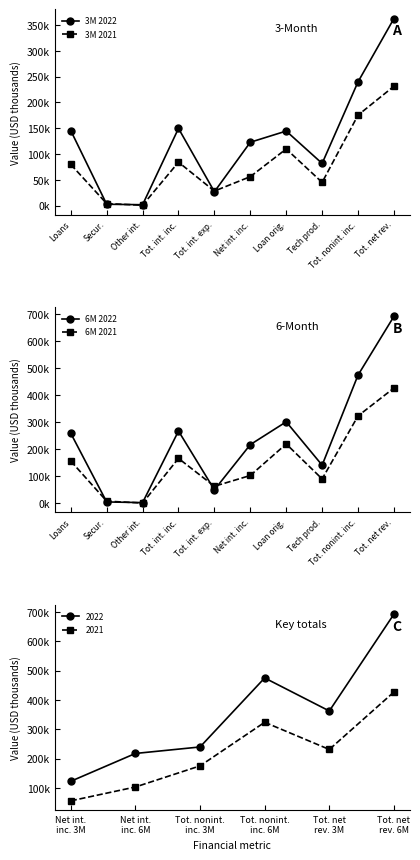

Which category has the lowest value in the 3M 2022 series?

Other int.